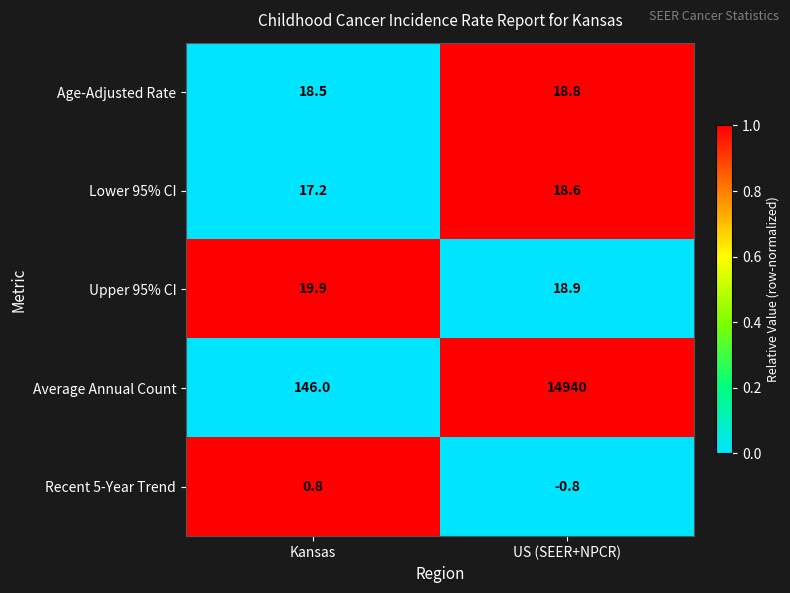

The value of Recent 5-Year Trend at Kansas is 0.4. True or false?

False